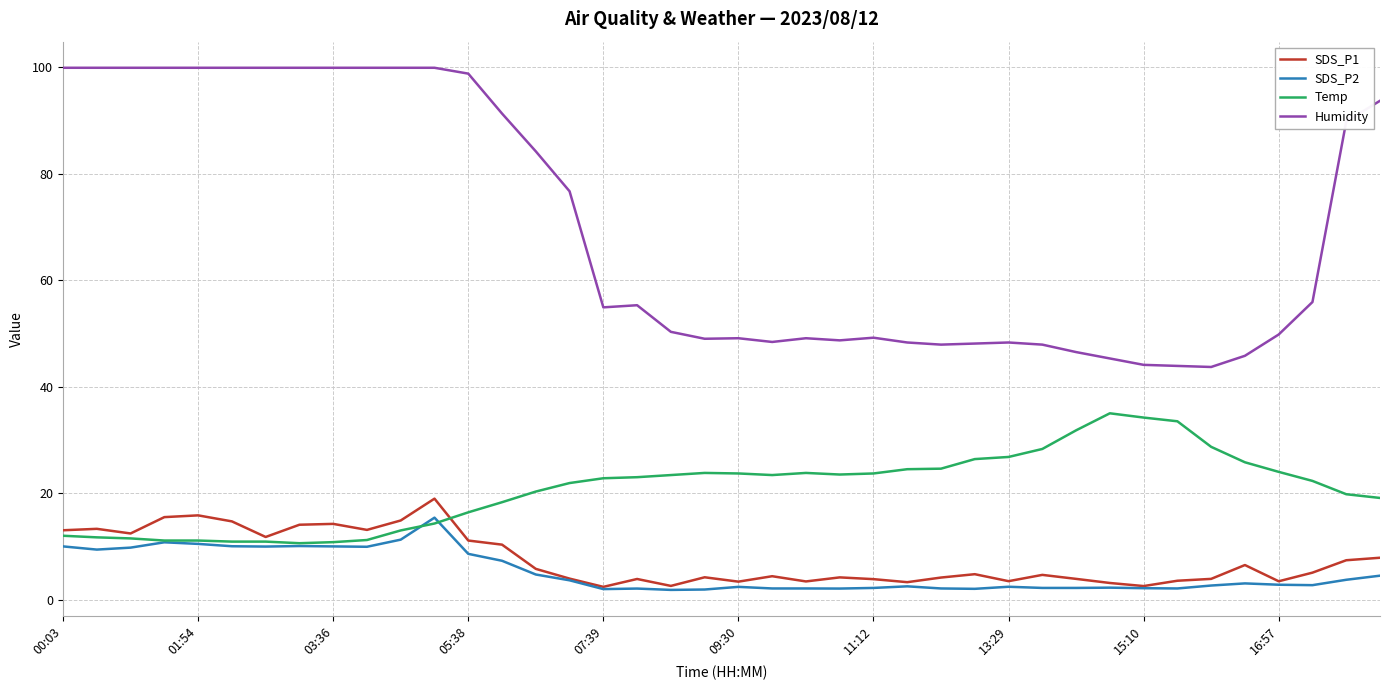

What is the average value of the SDS_P2 series?

5.2